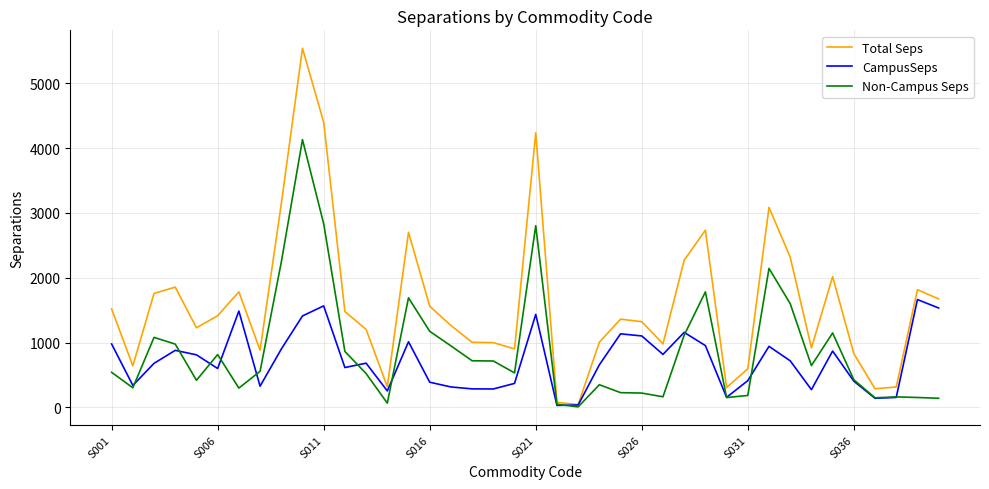

Is this an area chart (filled region under the line)?

No